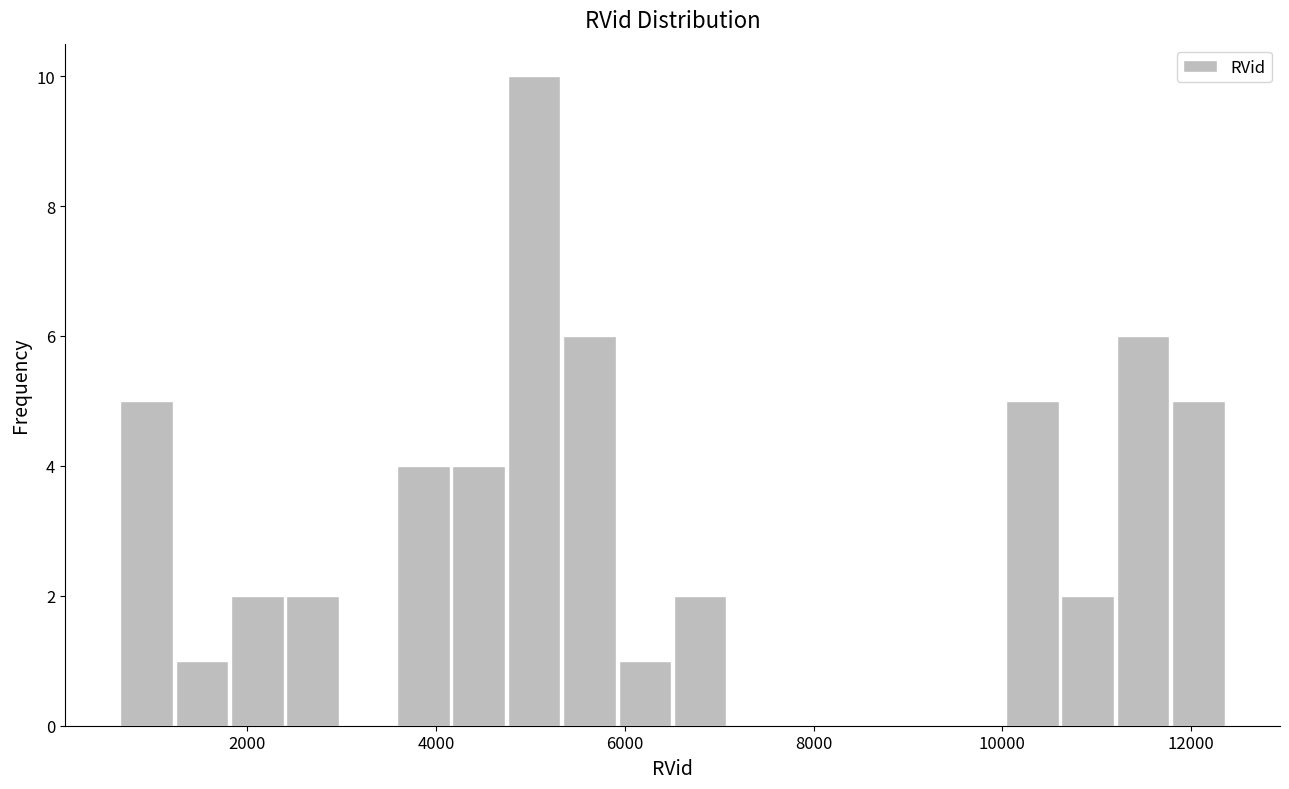

Read against the x-axis, roughly where is the centre of the tallest bar?

5000